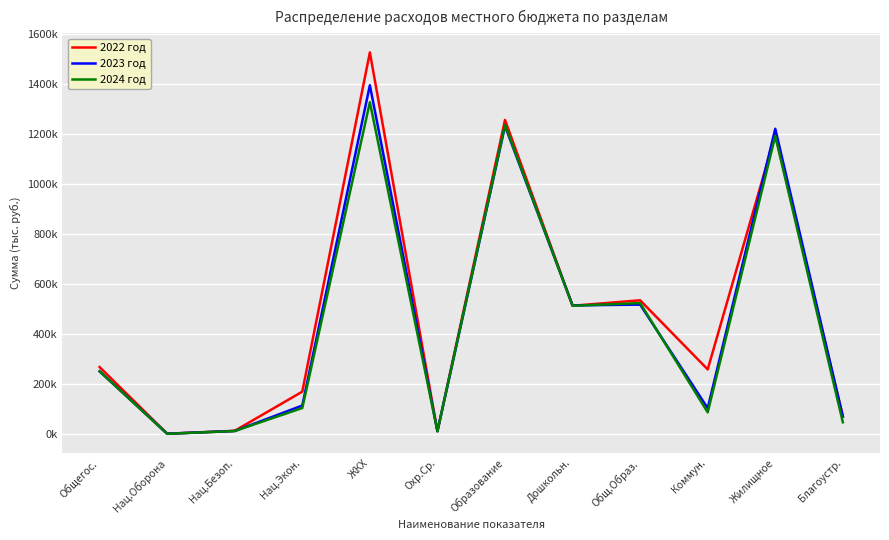

Rank the series at Охр.Ср. from lowest to highest value.

2022 год, 2023 год, 2024 год